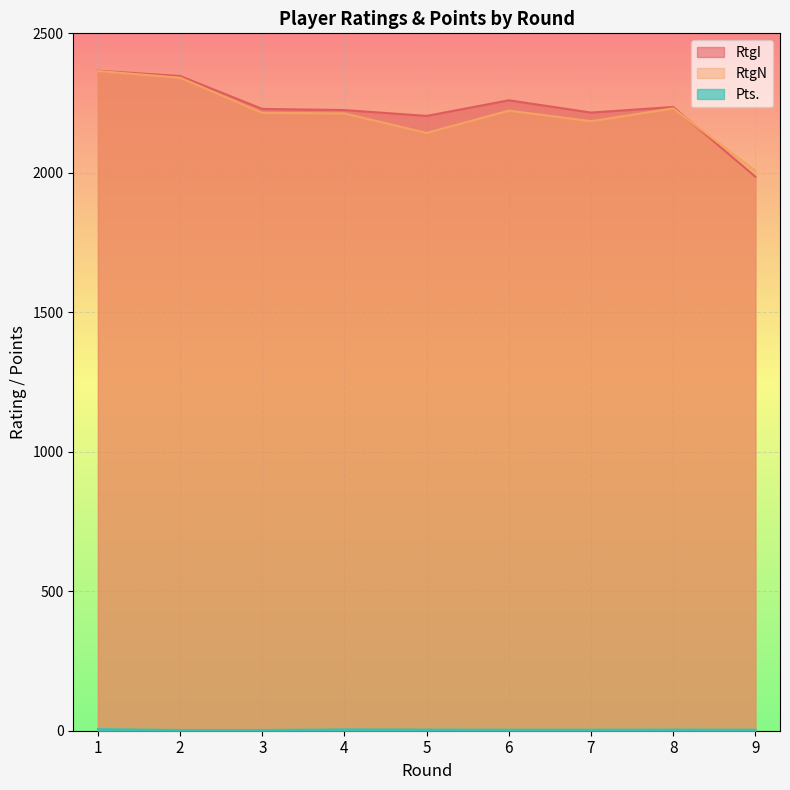

Rank the categories by Pts. value from lowest to highest.

2, 3, 6, 7, 9, 5, 8, 4, 1